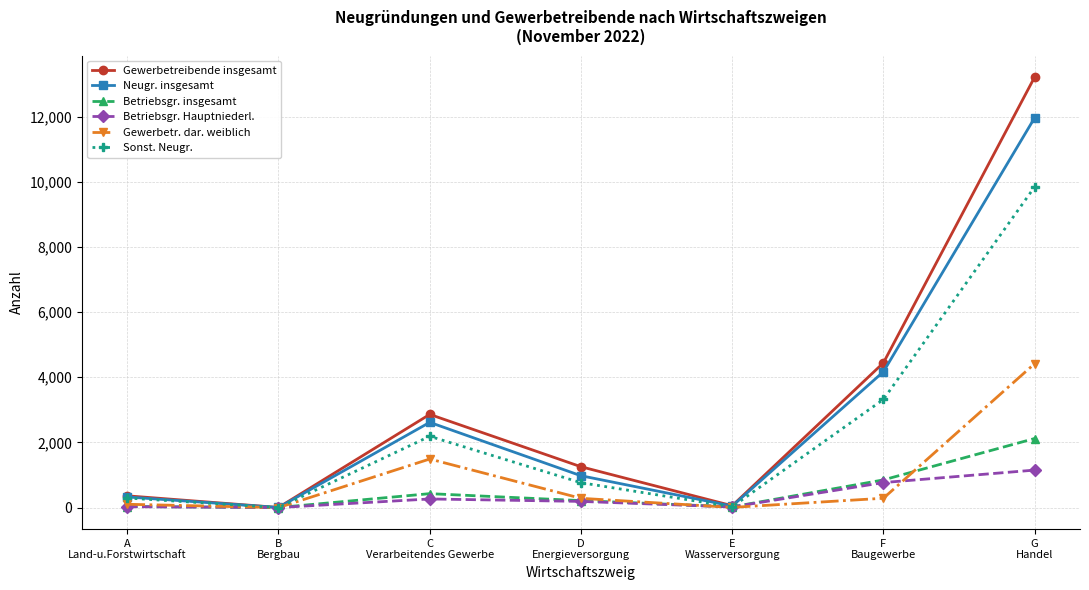

True or false: Gewerbetr. dar. weiblich has a value of 102 at A
Land-u.Forstwirtschaft.

True